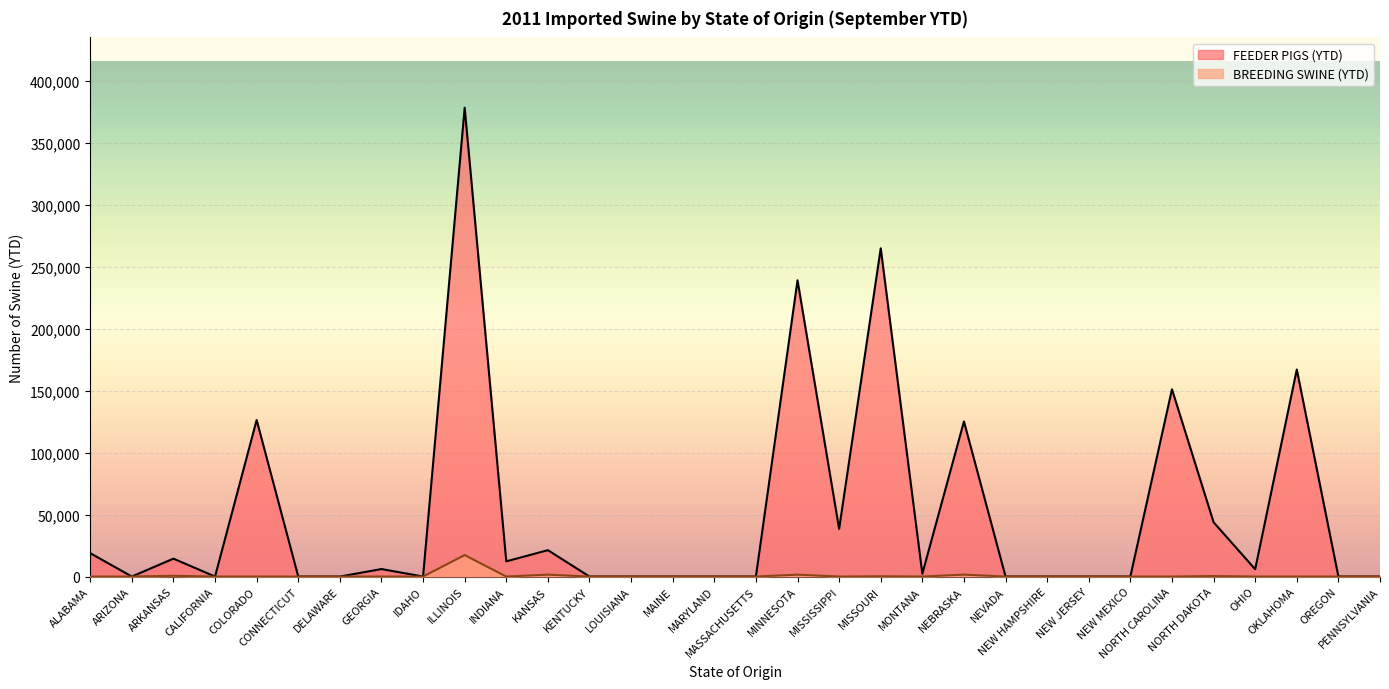

Where do BREEDING SWINE (YTD) and FEEDER PIGS (YTD) first cross each other?

KANSAS and KENTUCKY